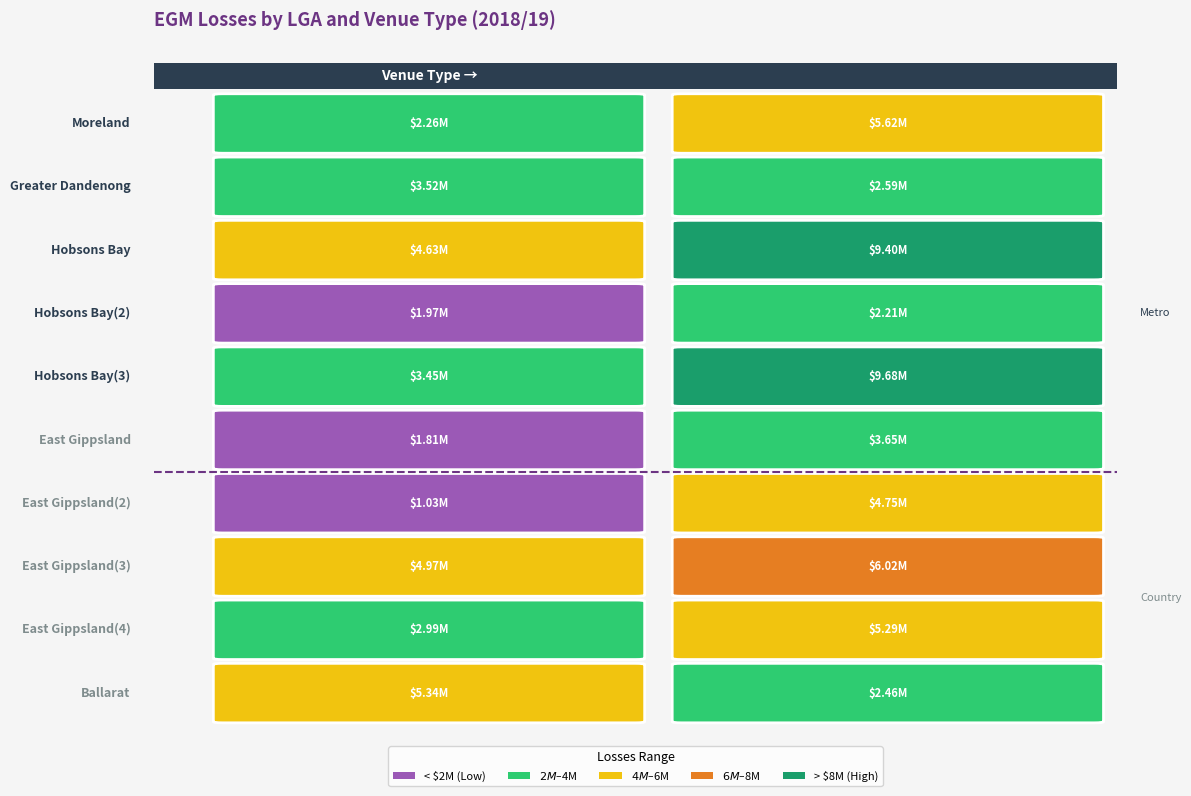

At which label does Hotel reach its minimum?

Hobsons Bay(2)